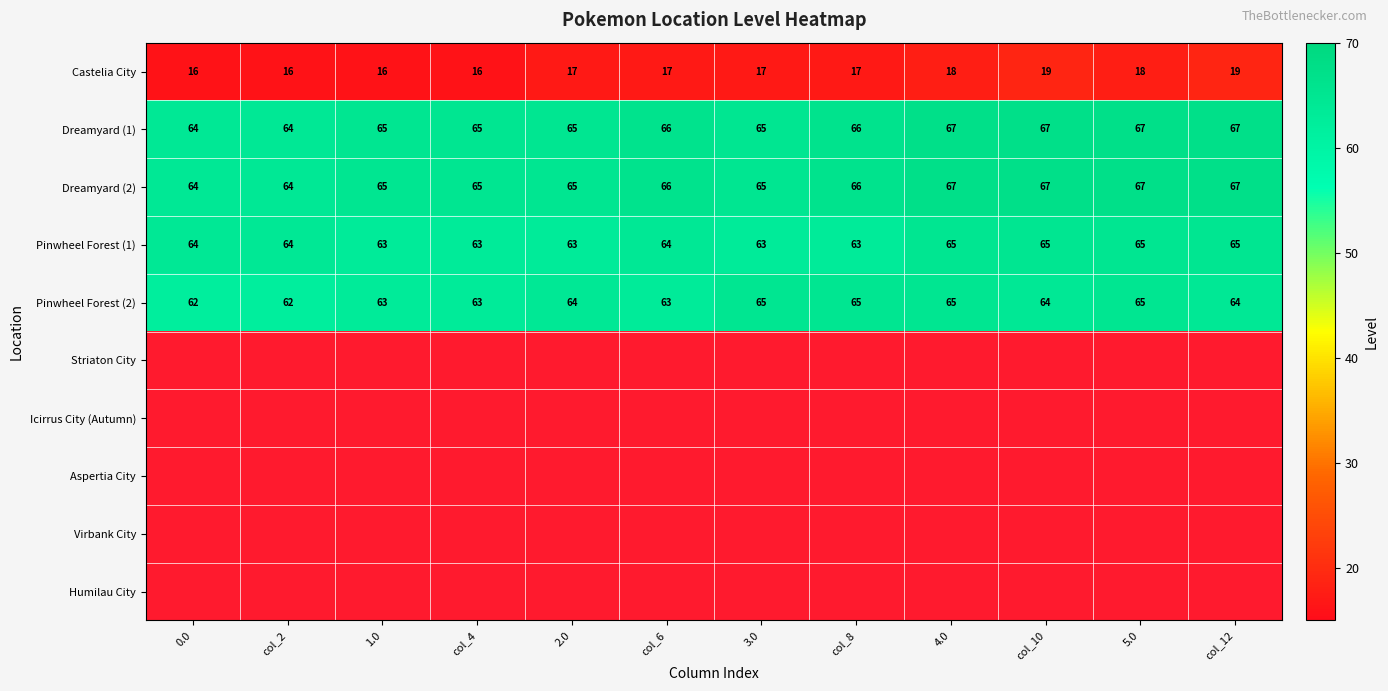

At how many categories does at least one series exceed 37?

12